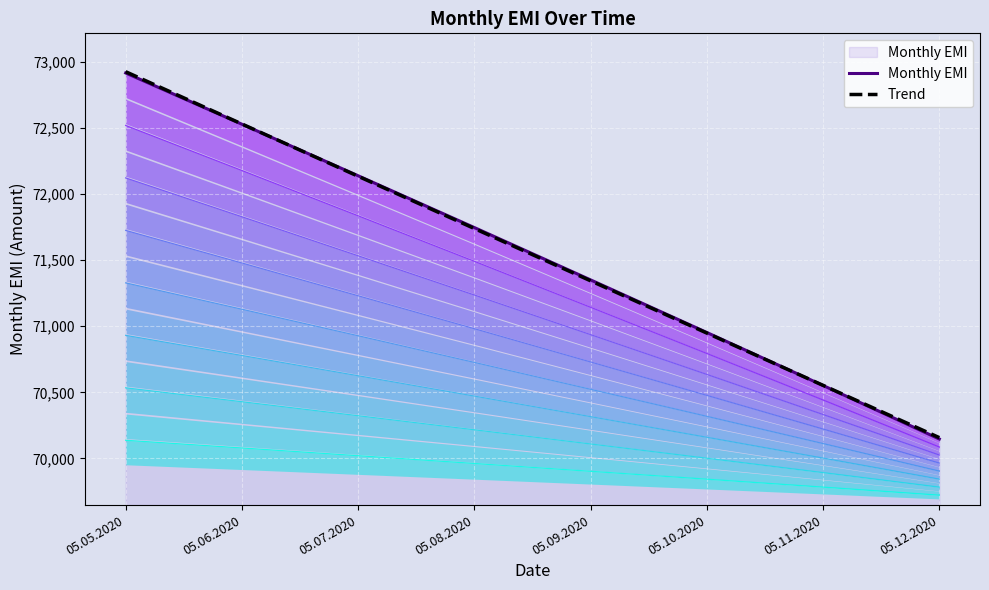

Which category has the lowest value in the Monthly EMI series?

05.12.2020